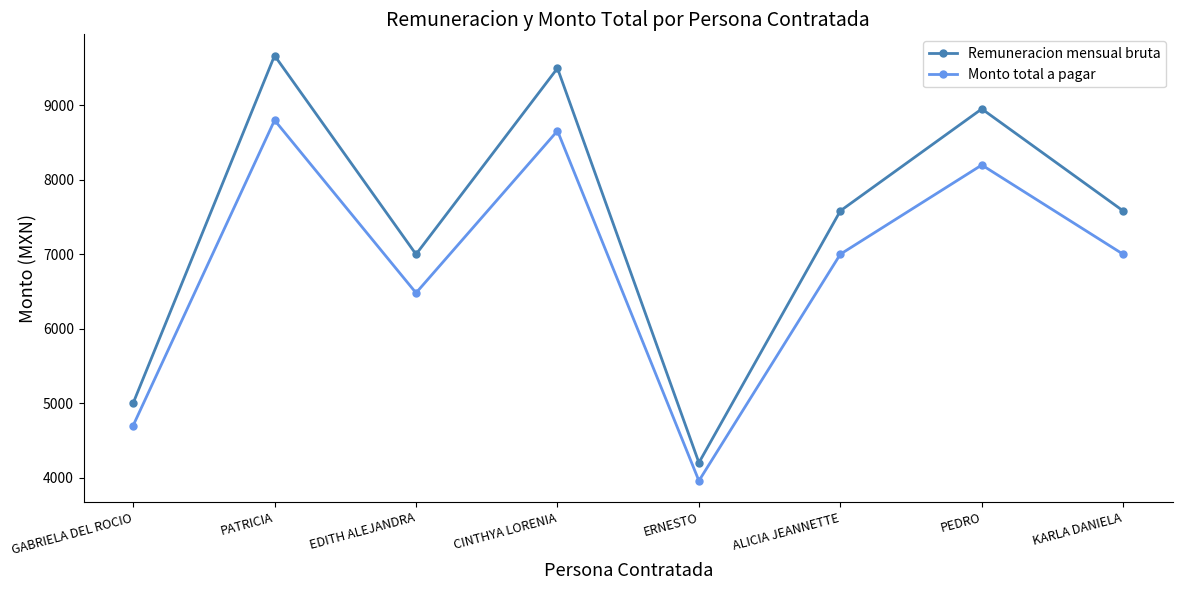

What is the label of the 2nd point from the left?

PATRICIA